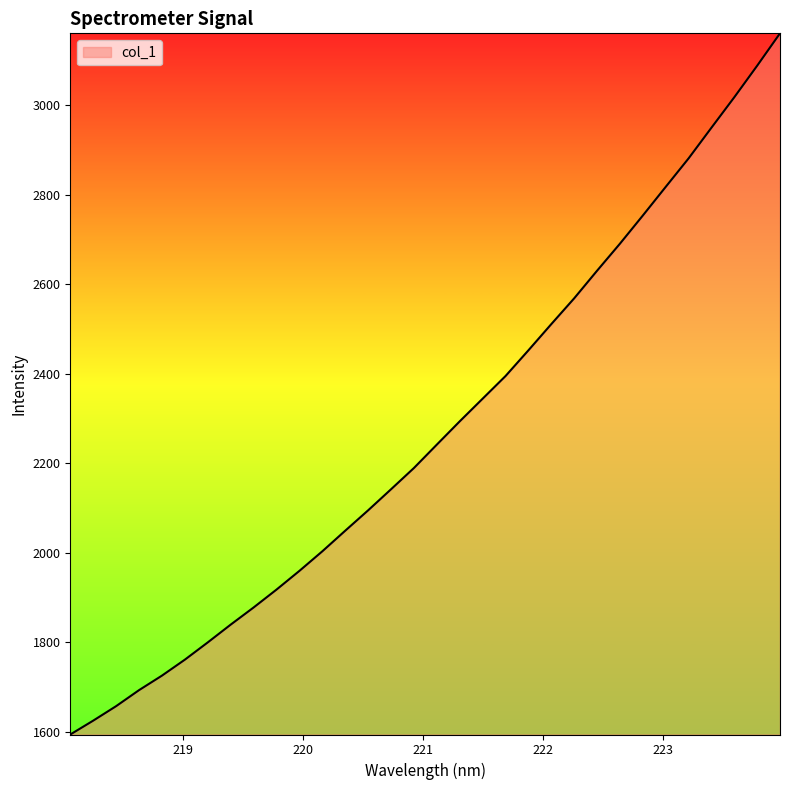

True or false: there are more than 2 points higher than both neighbors.

False